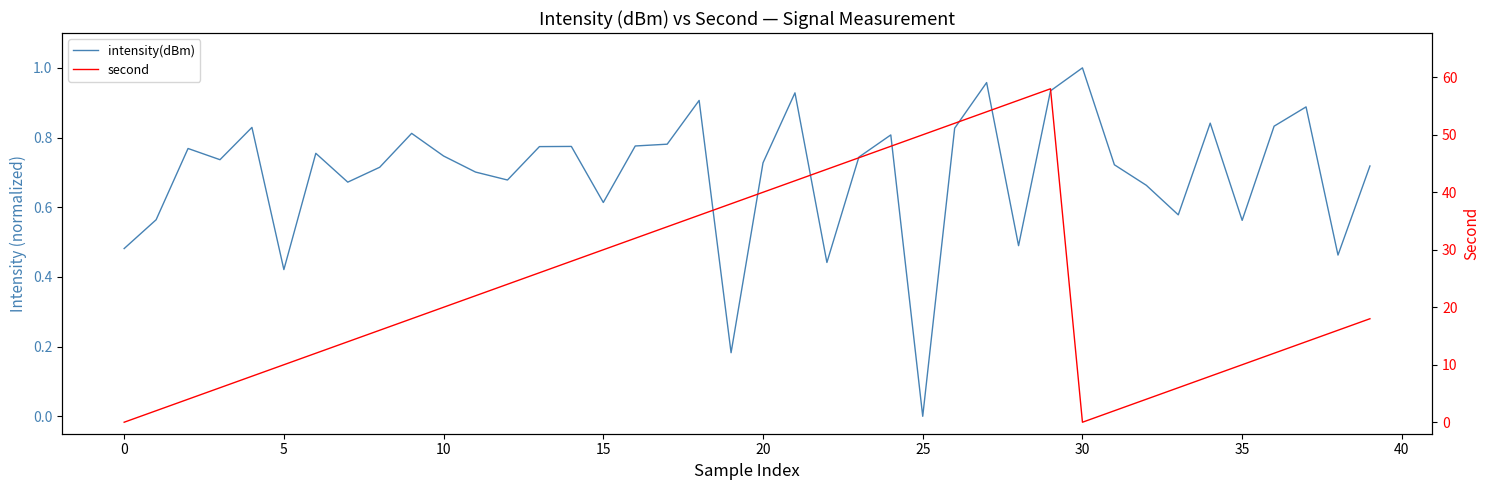

How many interior local valleys does the second series have?

1